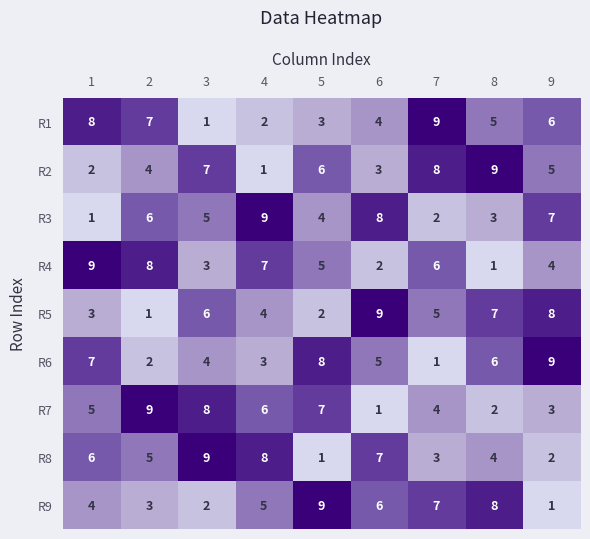

At 6, list the series in order from largest to smallest.

R5, R3, R8, R9, R6, R1, R2, R4, R7